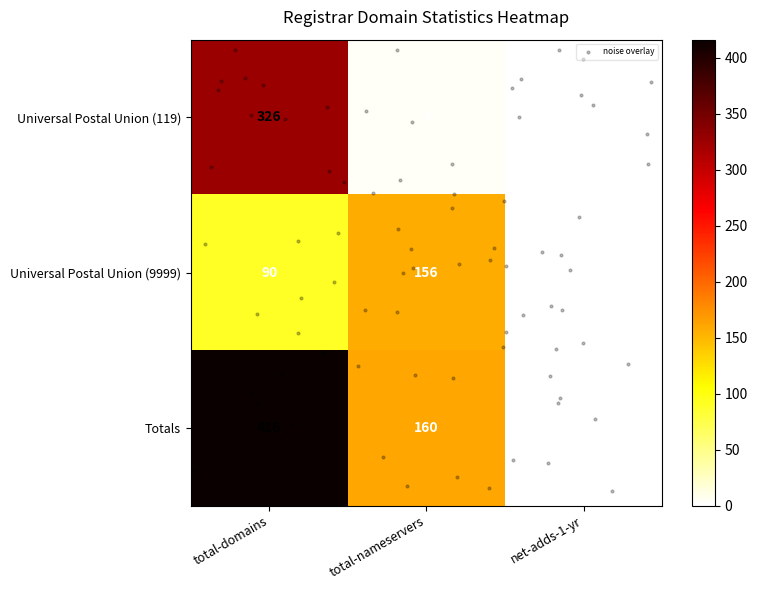

What is the difference between the maximum and minimum values in the Universal Postal Union (119) series?

326